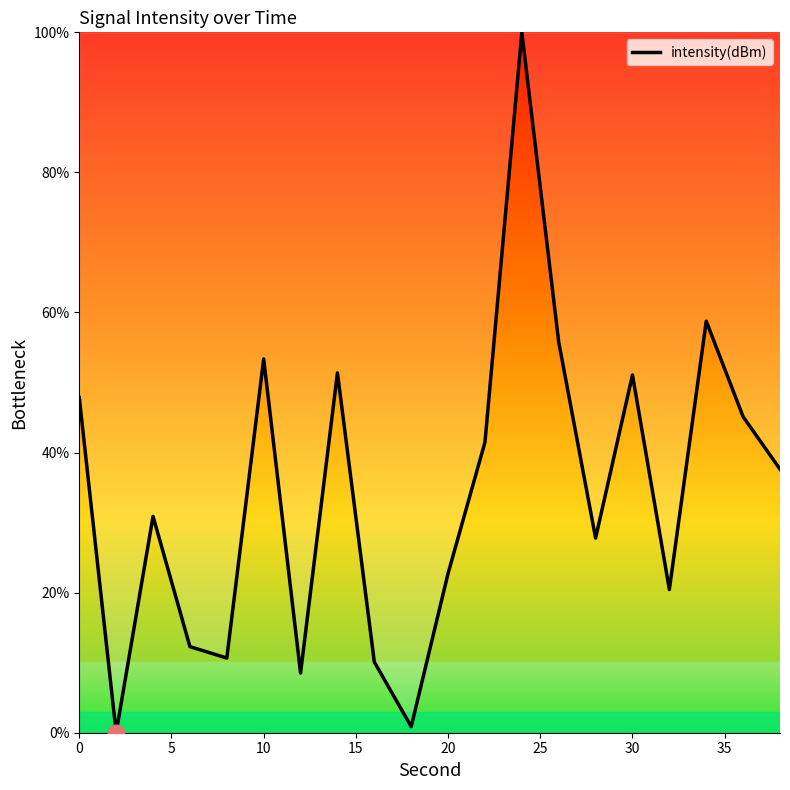

Is this an area chart (filled region under the line)?

No